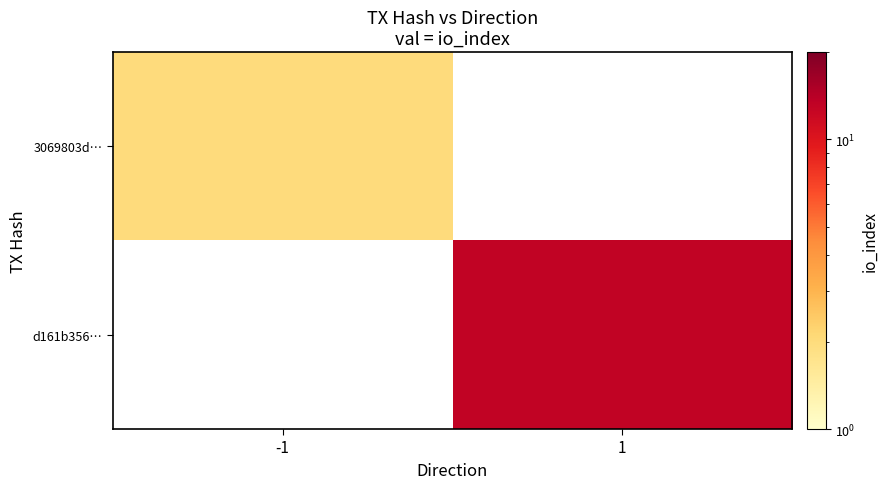

The 3069803d… series shows 2.0 at -1. True or false?

True